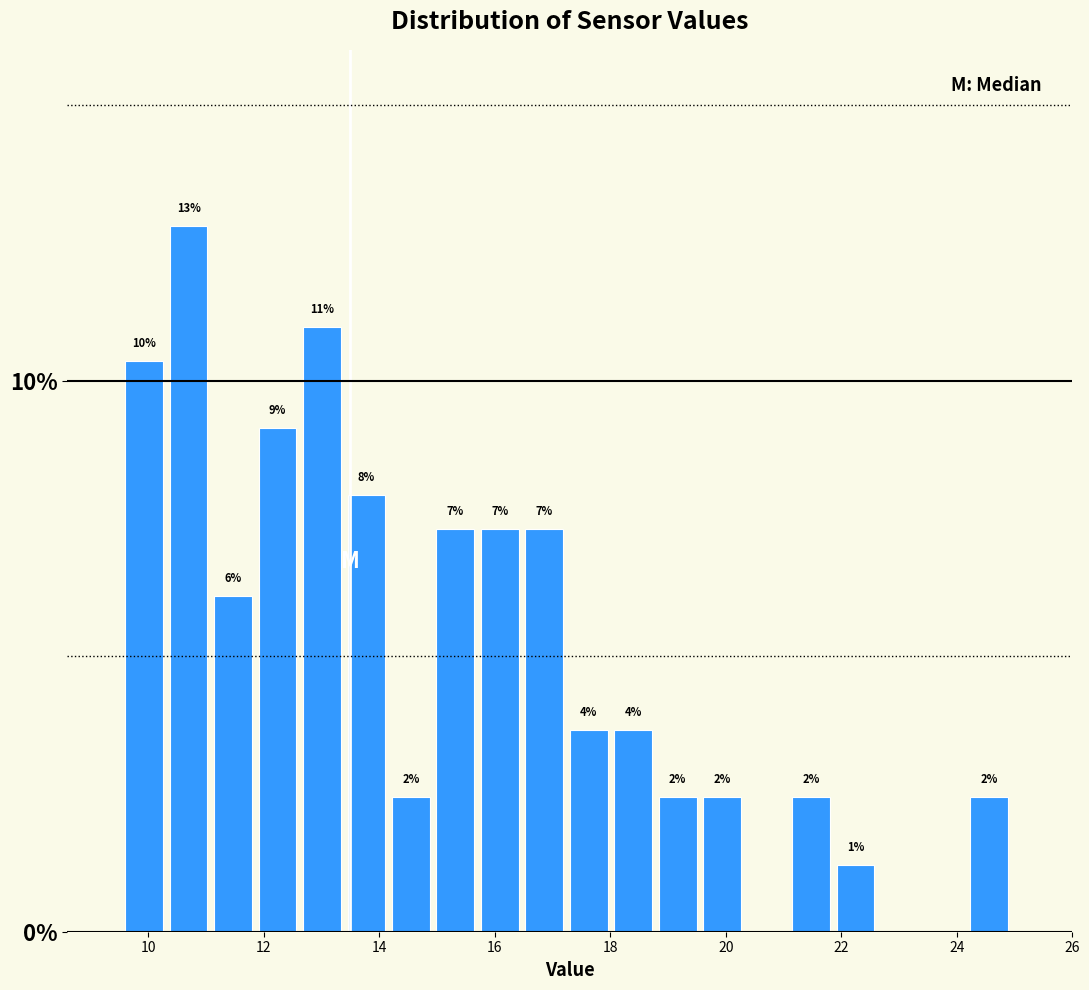

Read against the x-axis, roughly where is the centre of the tallest bar?

10.6